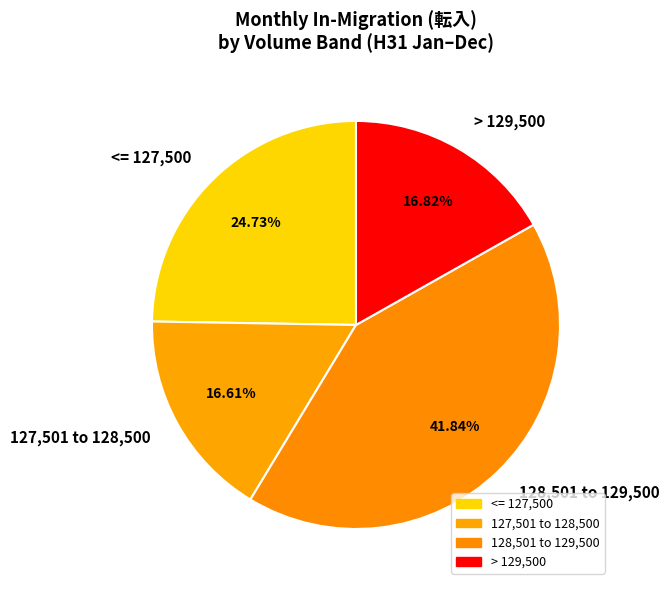

Do > 129,500 and <= 127,500 together represent more than half of the pie?

No